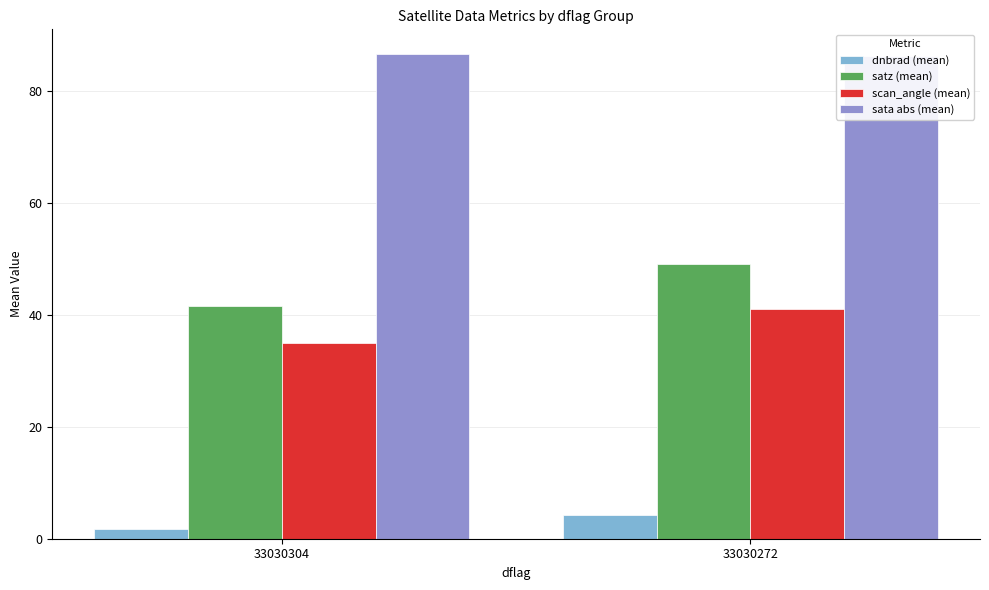

True or false: dnbrad (mean) has a value of 4.3 at 33030272.

True